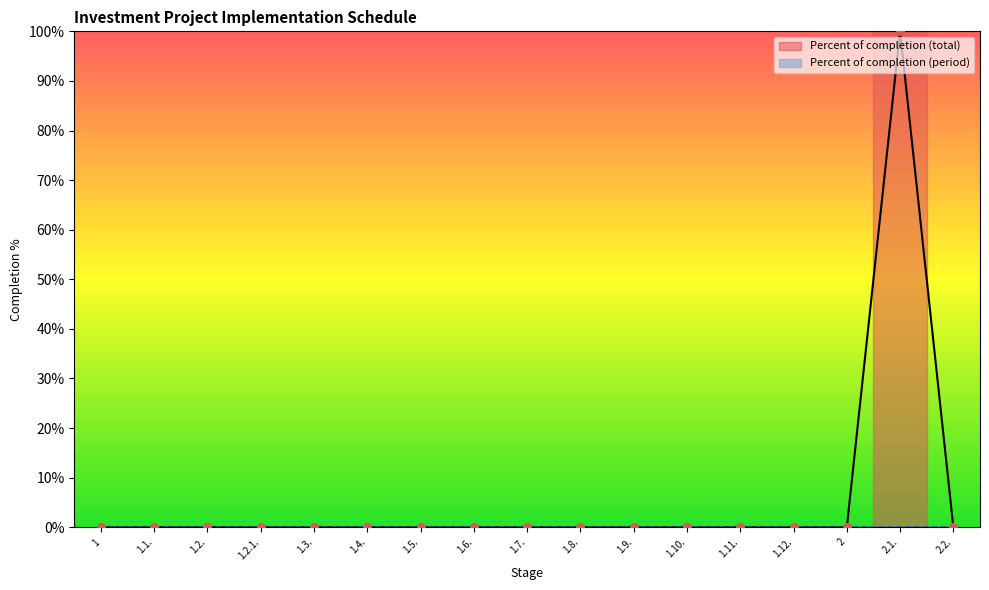

Which has a higher value, 1.9. or 2.1.?

2.1.